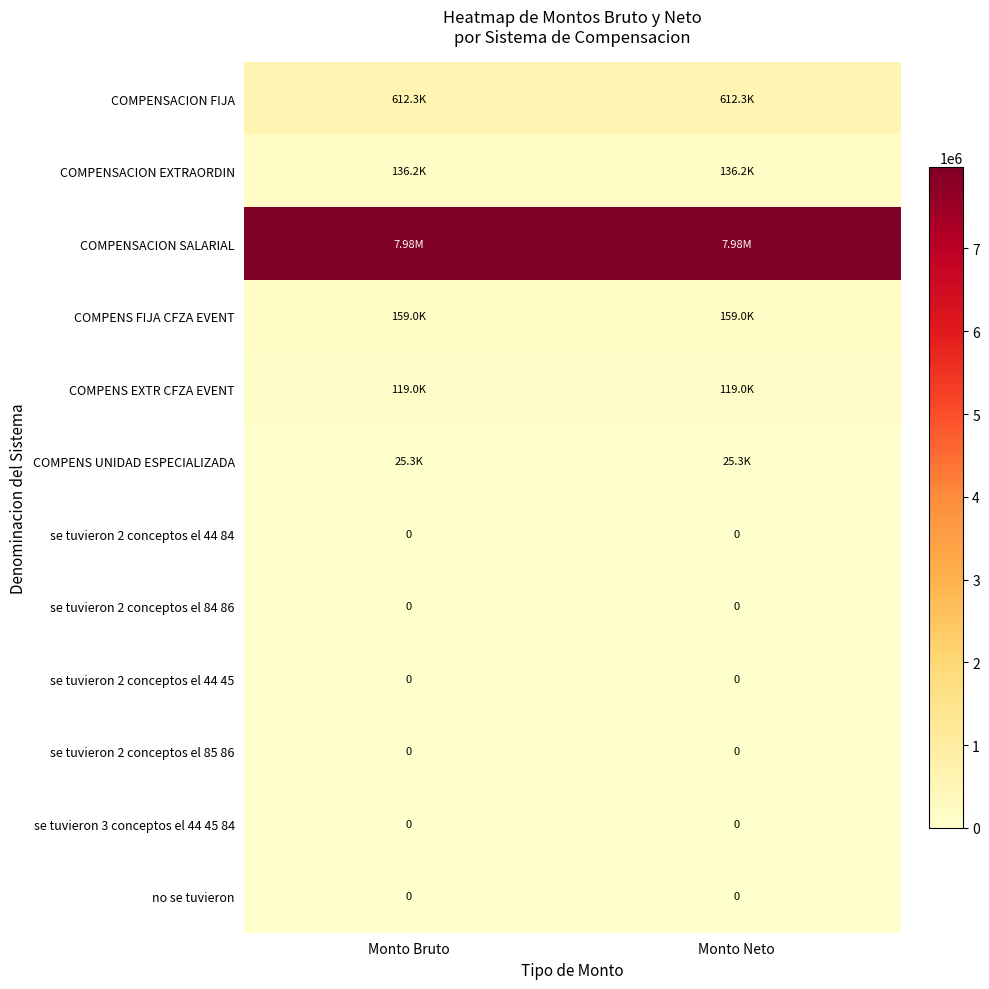

True or false: se tuvieron 2 conceptos el 85 86 has a value of 0.0 at Monto Neto.

True